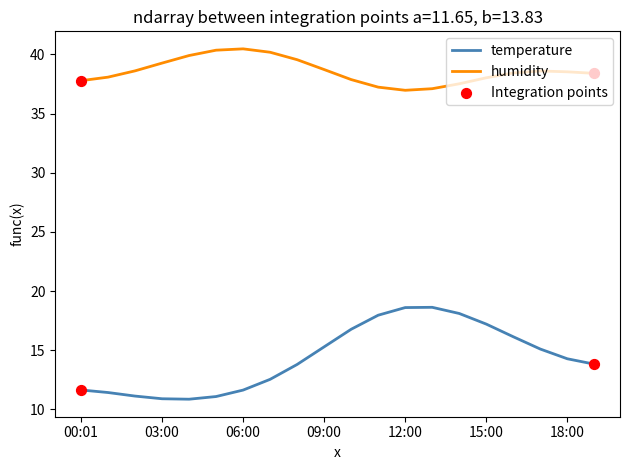

Rank the series by their maximum value, from highest to lowest.

humidity, temperature